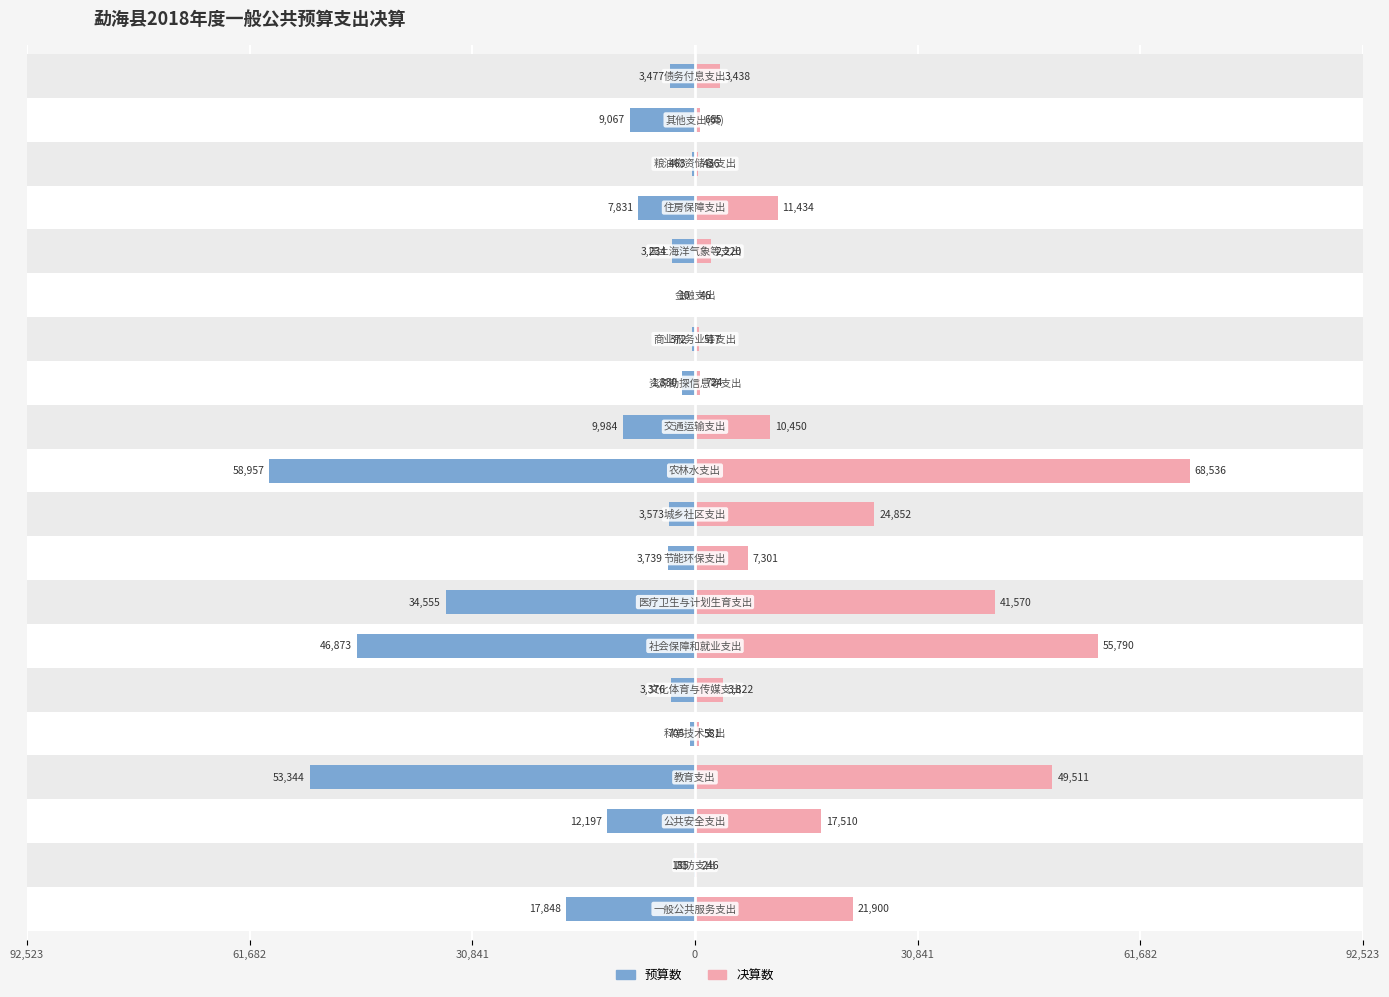

True or false: 预算数 has a value of -463 at 17.

True